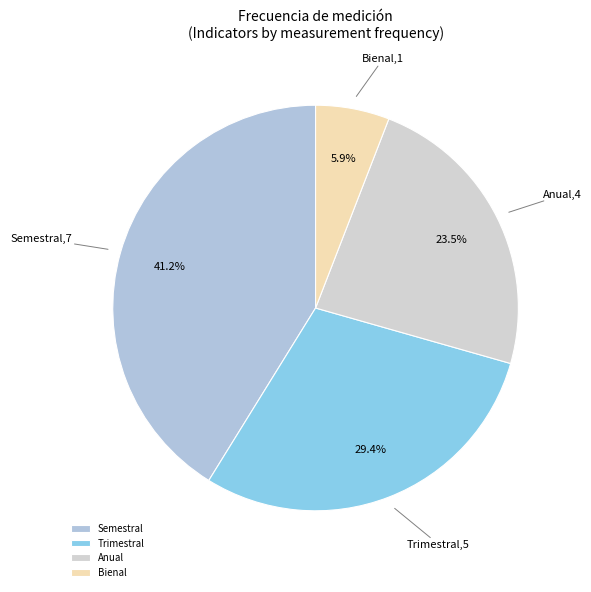

Between Trimestral and Bienal, which is larger?

Trimestral